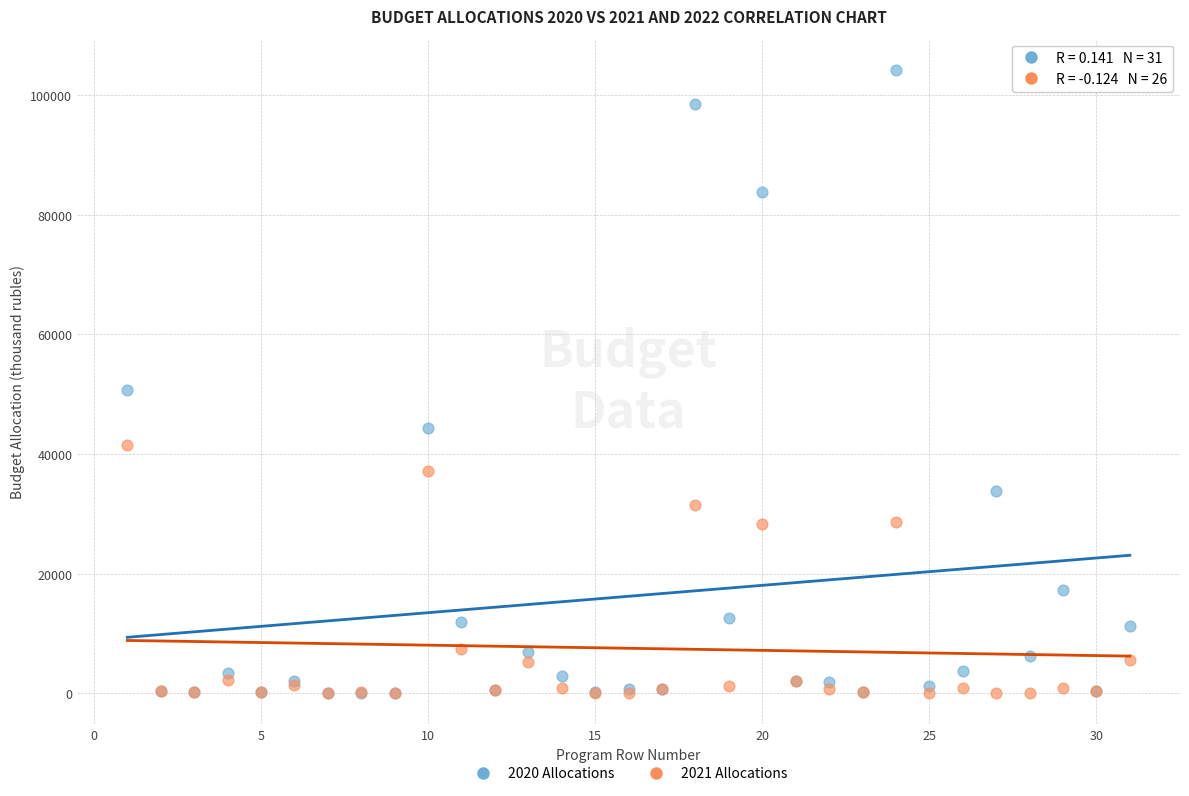

Across all series, what Y value is closest to 52131?

50725.5